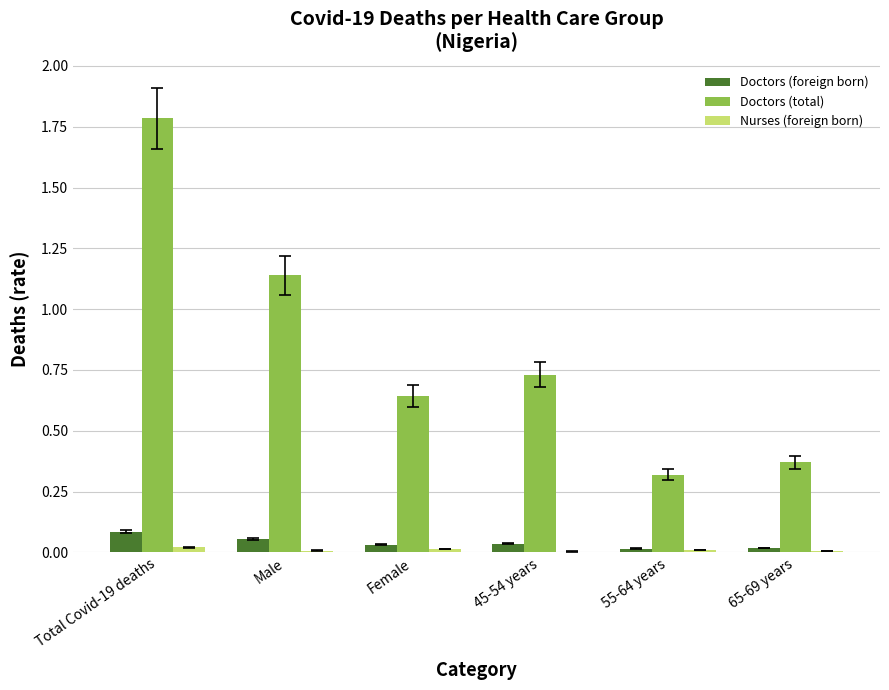

Which series has the largest total across all categories?

Doctors (total)